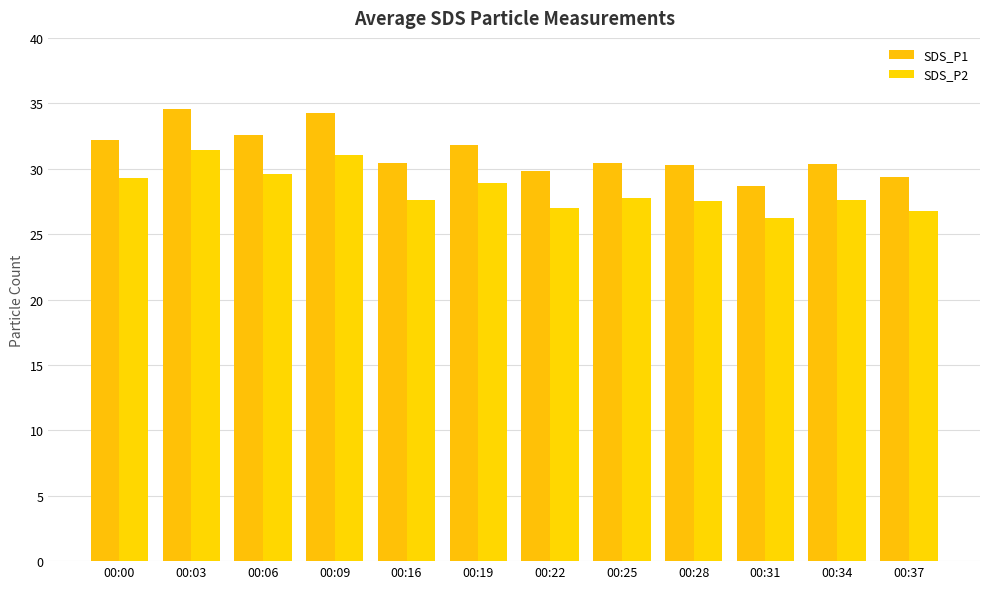

What is the value of the SDS_P2 bar at the 6th from the left?

28.9